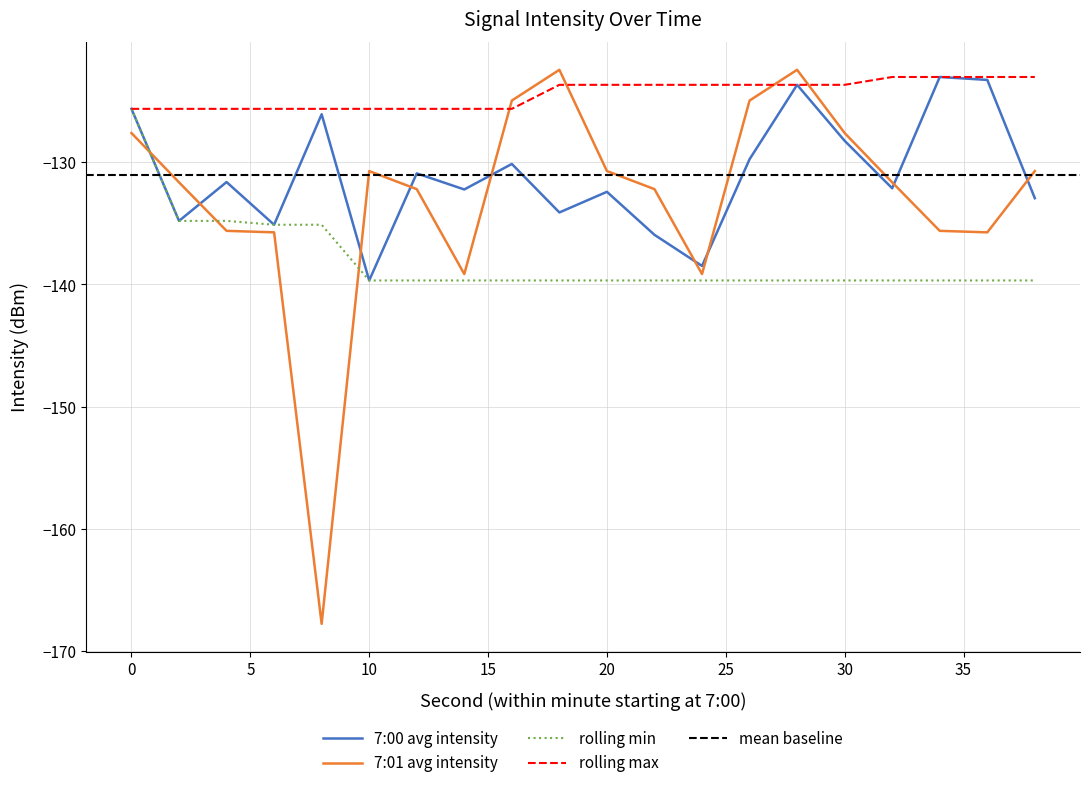

What is the maximum value shown in the chart?

-122.4